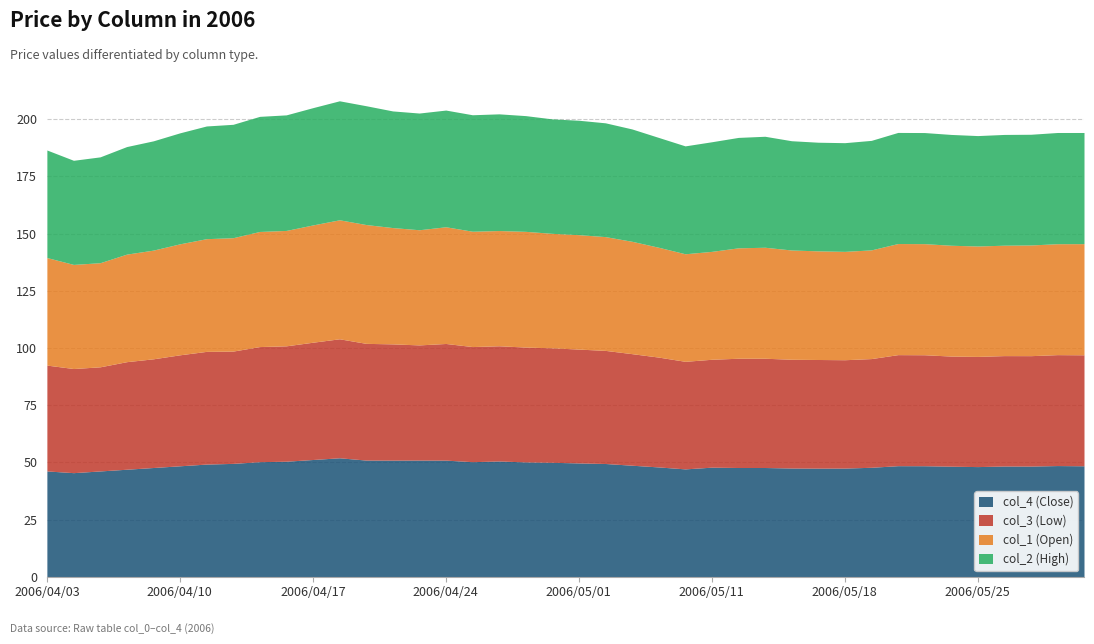

How many interior local peaks does the col_1 series have?

4